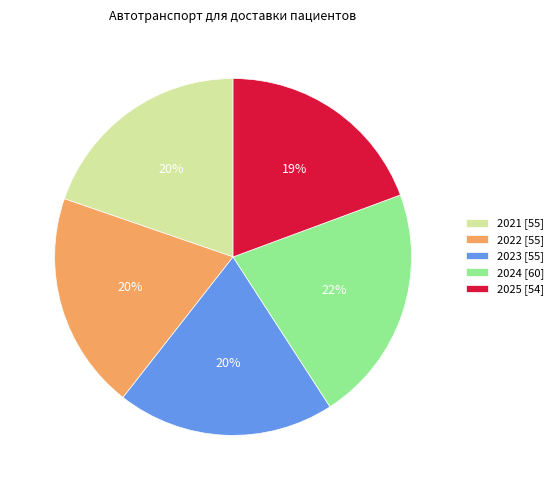

What percentage is the 2021 slice, to the nearest percent?

20%